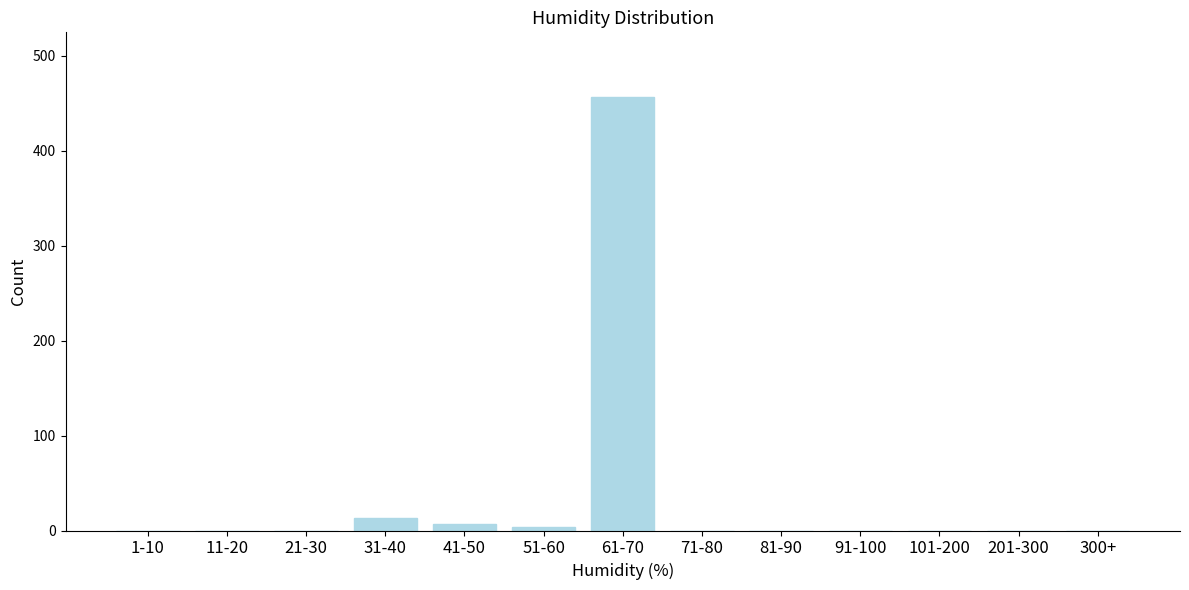

Reading right to left, list all the values displayed in this chart.

300+=0	201-300=0	101-200=0	91-100=0	81-90=0	71-80=0	61-70=456	51-60=4	41-50=7	31-40=13	21-30=0	11-20=0	1-10=0